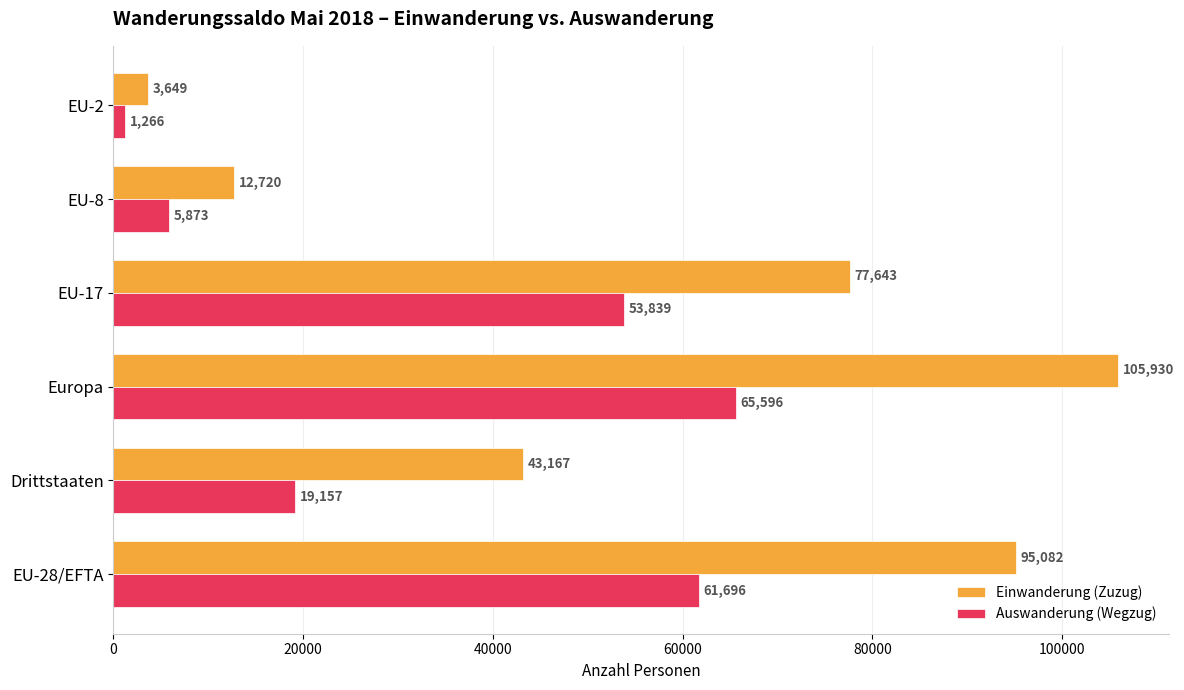

What is the difference between the Auswanderung (Wegzug) values at Drittstaaten and EU-17?

34682